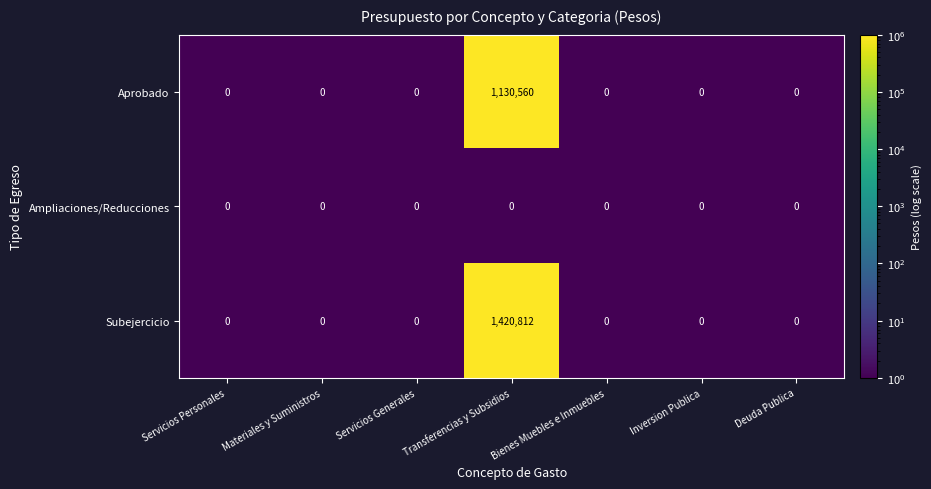

At which category is the sum across all series the highest?

Transferencias y Subsidios